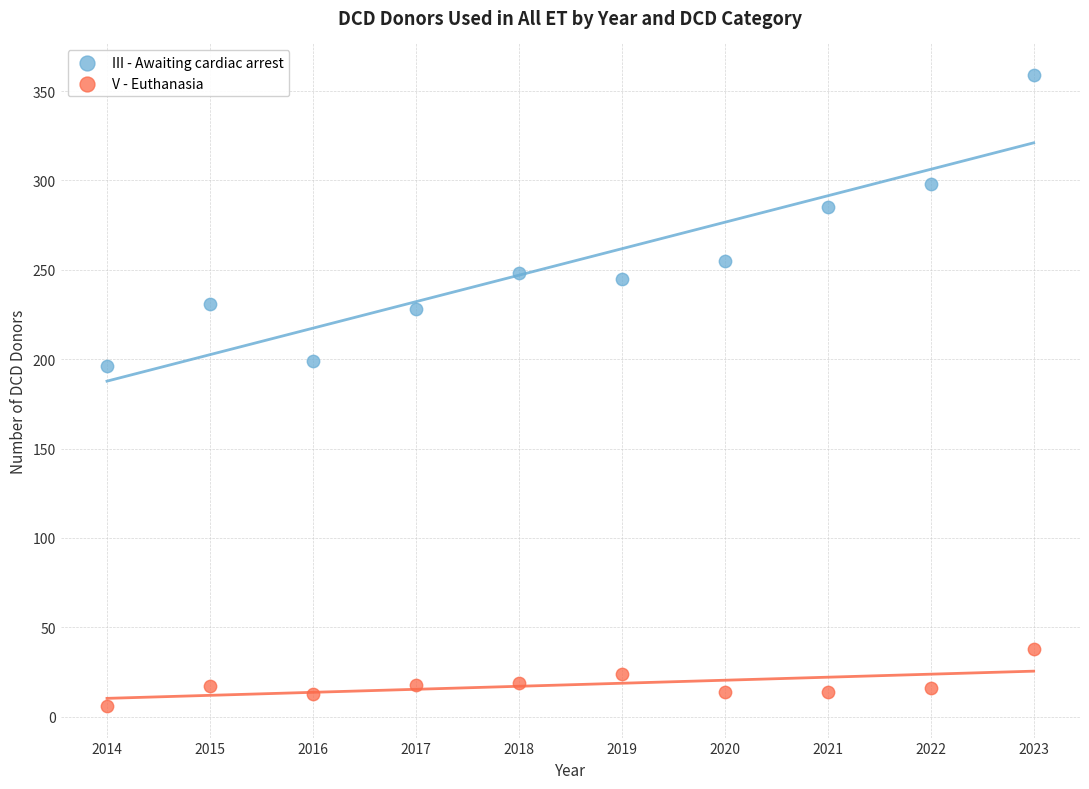

Which series has the widest spread of Y values?

III - Awaiting cardiac arrest